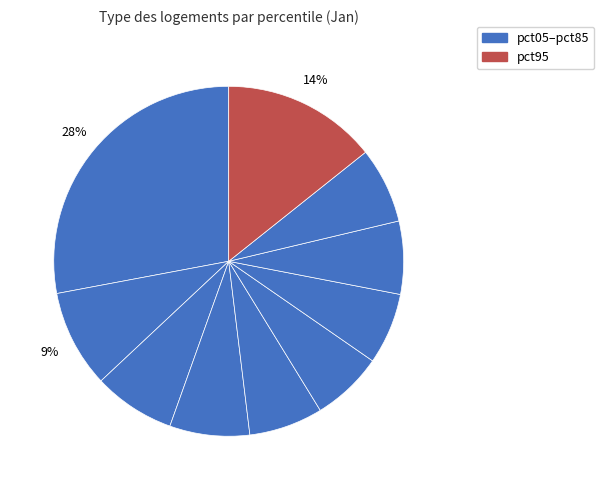

How many segments does this pie chart have?

10